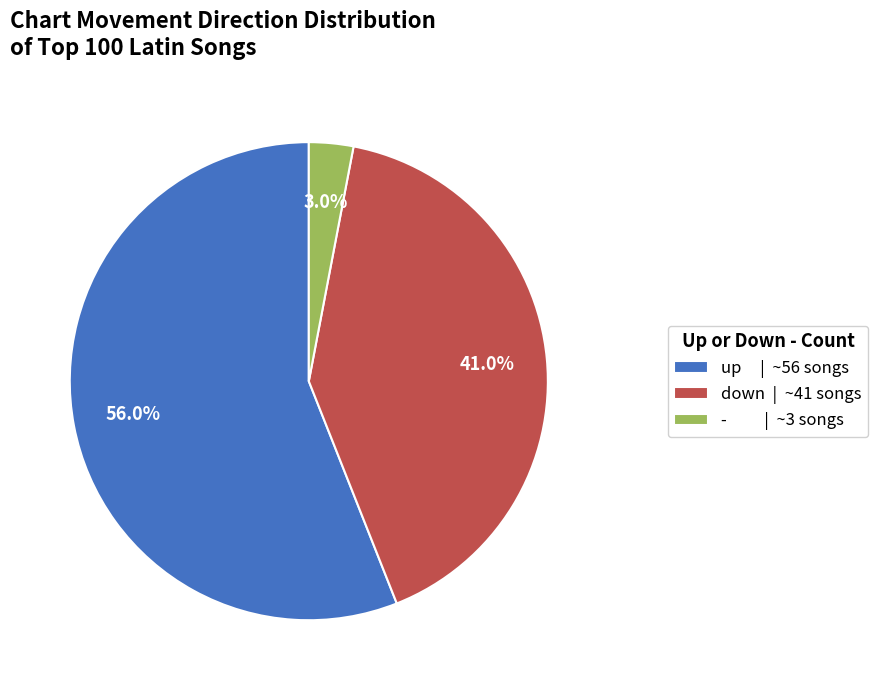

To the nearest percent, what percentage of the pie is -?

3%